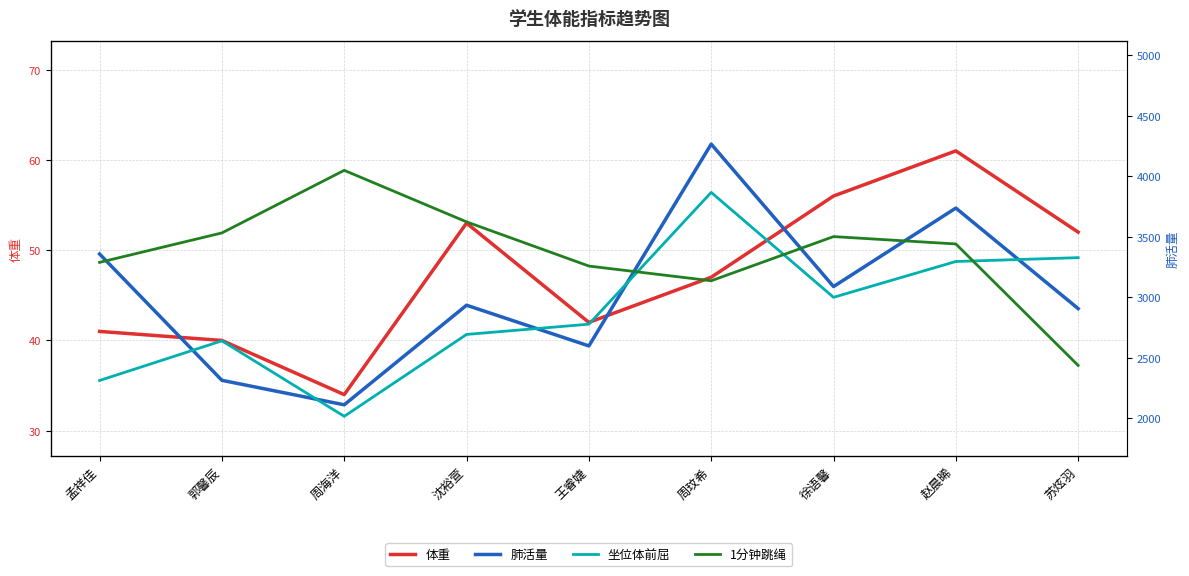

At which category is the sum across all series the highest?

周玟希